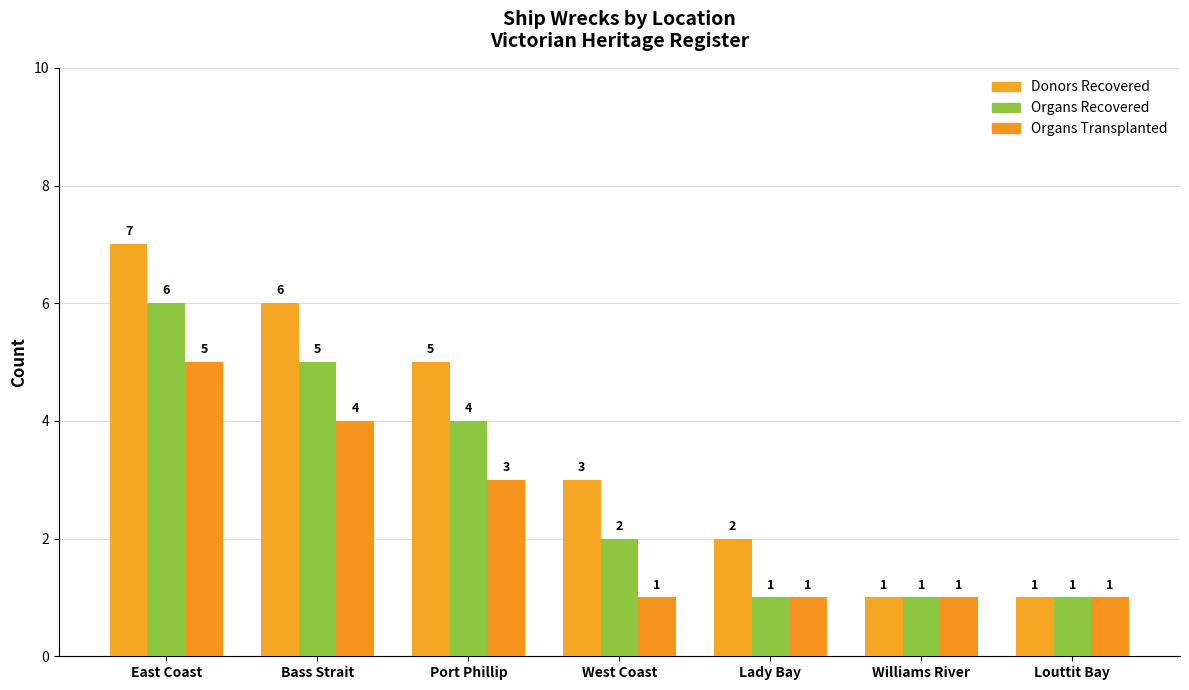

What is the difference between the highest and lowest values at Bass Strait?

2